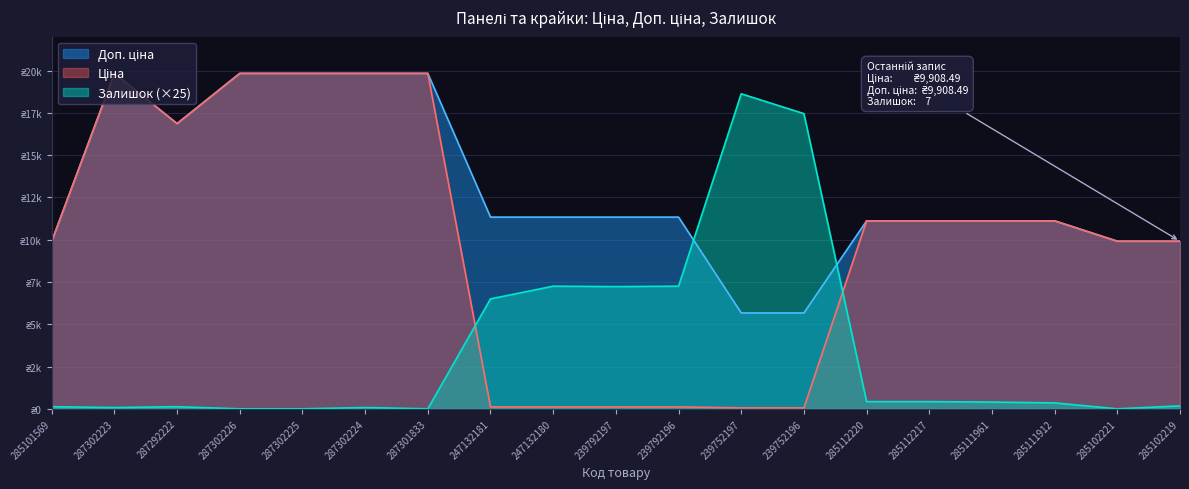

Read the Залишок value at 285112217.

425.0